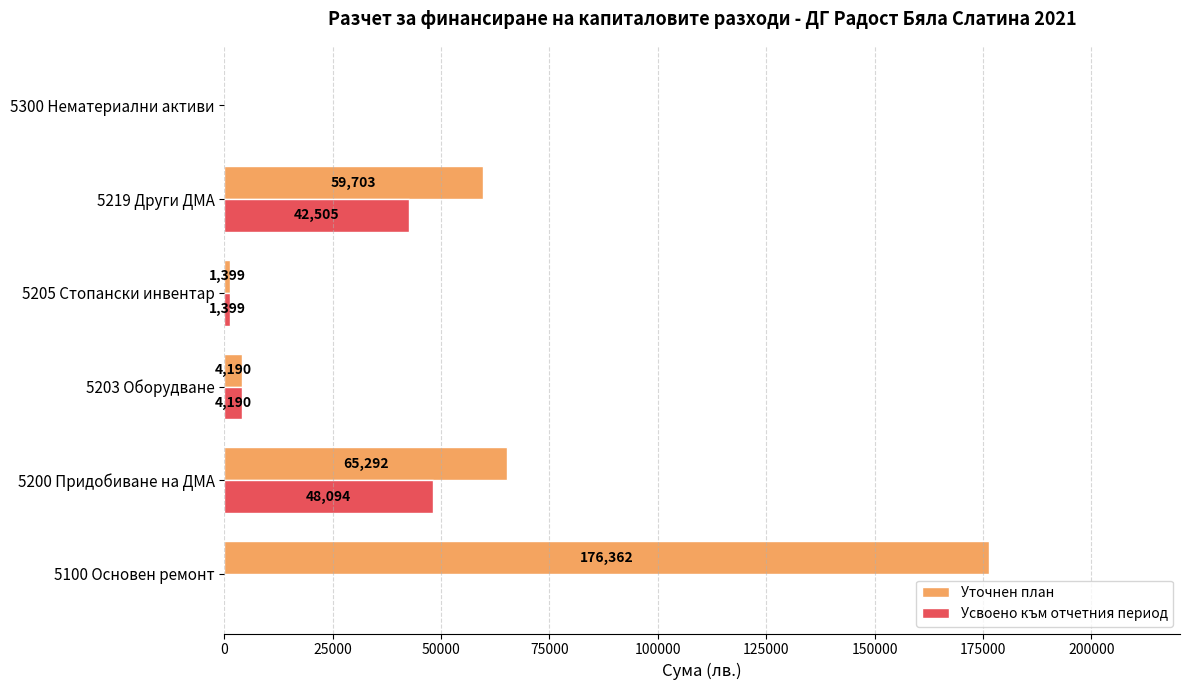

The value of Усвоено към отчетния период at 5200 Придобиване на ДМА is 48094. True or false?

True